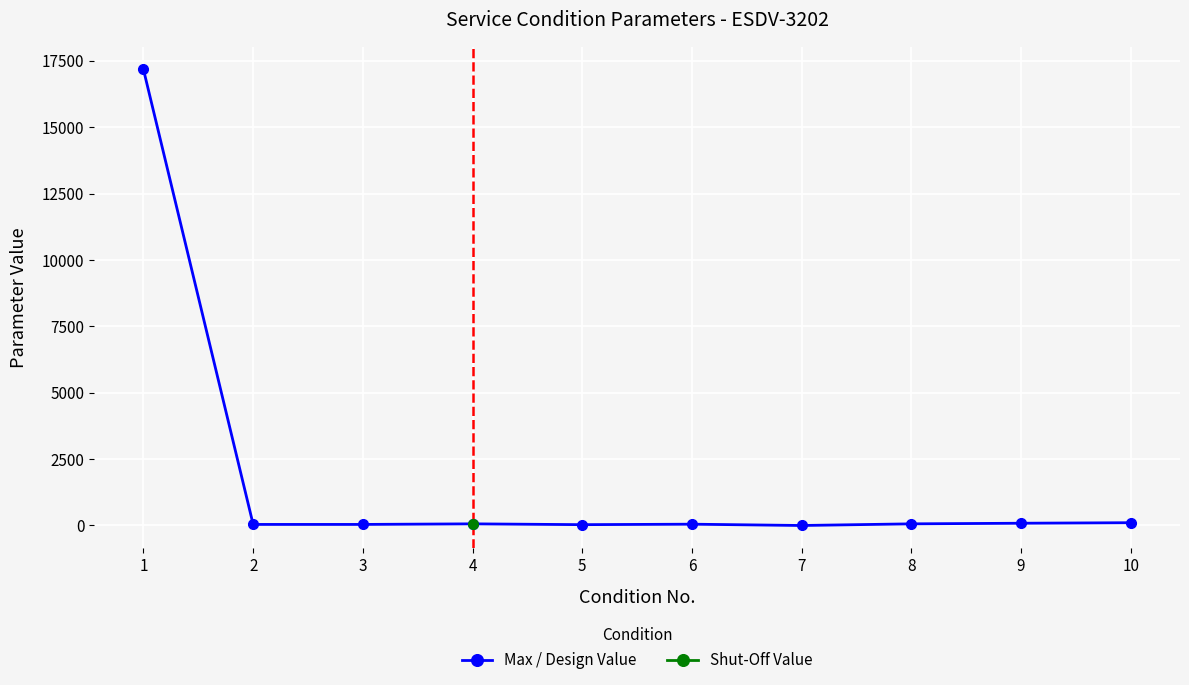

Is this an area chart (filled region under the line)?

No